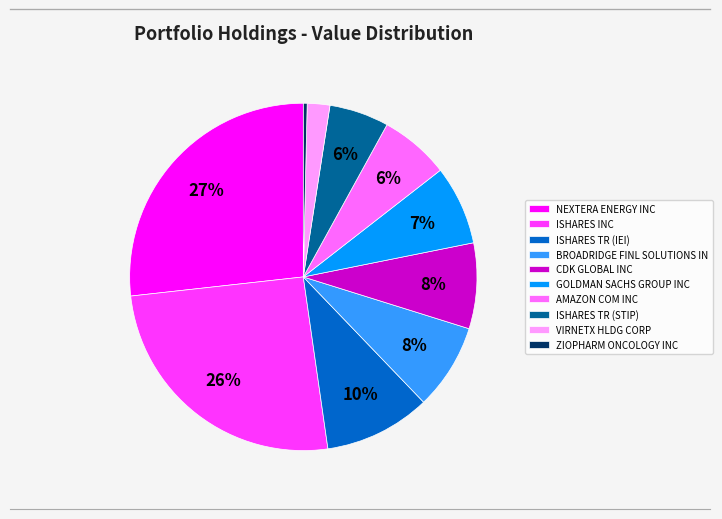

To the nearest percent, what is the average slice percentage?

10%